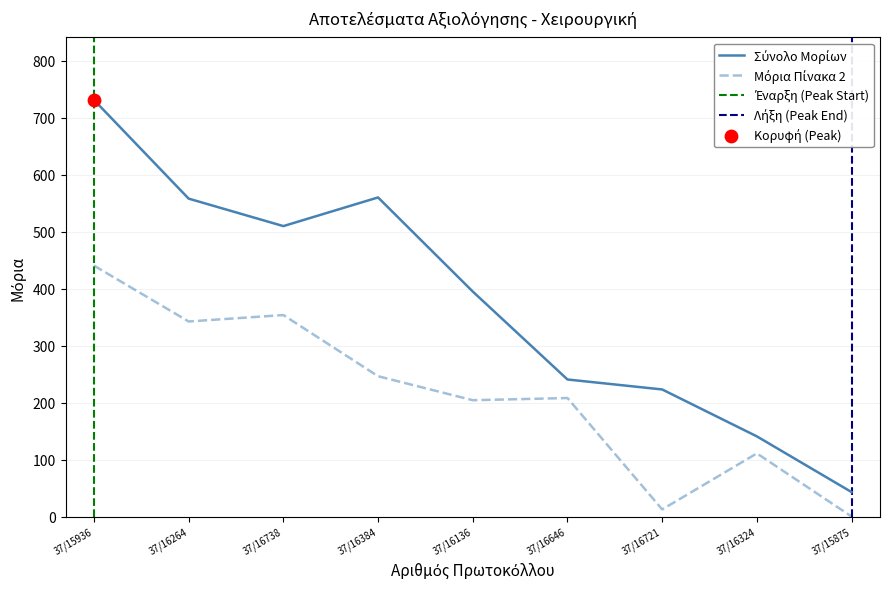

Is the value of Μόρια Πίνακα 2 at 37/16136 greater than the value of Σύνολο Μορίων at 37/15875?

Yes